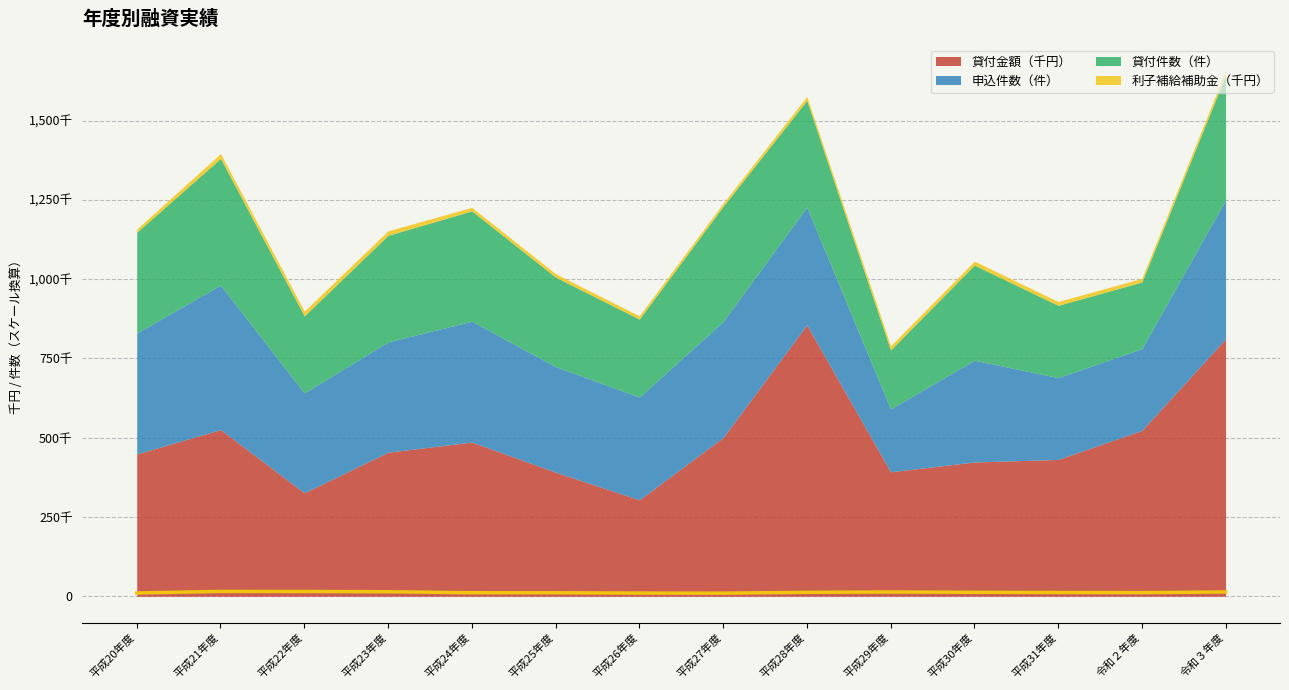

What is the difference between the second highest and minimum values?

5396